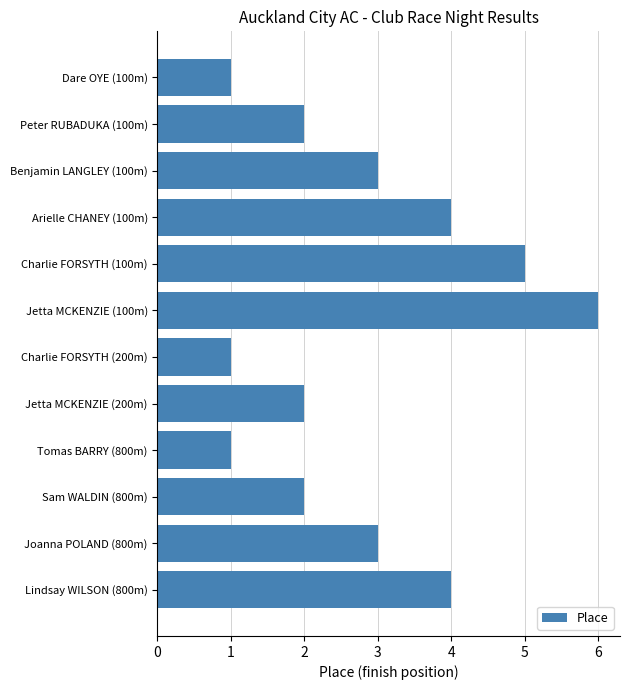

Reading bottom to top, what are all the values shown in this chart?

Lindsay WILSON (800m)=4	Joanna POLAND (800m)=3	Sam WALDIN (800m)=2	Tomas BARRY (800m)=1	Jetta MCKENZIE (200m)=2	Charlie FORSYTH (200m)=1	Jetta MCKENZIE (100m)=6	Charlie FORSYTH (100m)=5	Arielle CHANEY (100m)=4	Benjamin LANGLEY (100m)=3	Peter RUBADUKA (100m)=2	Dare OYE (100m)=1